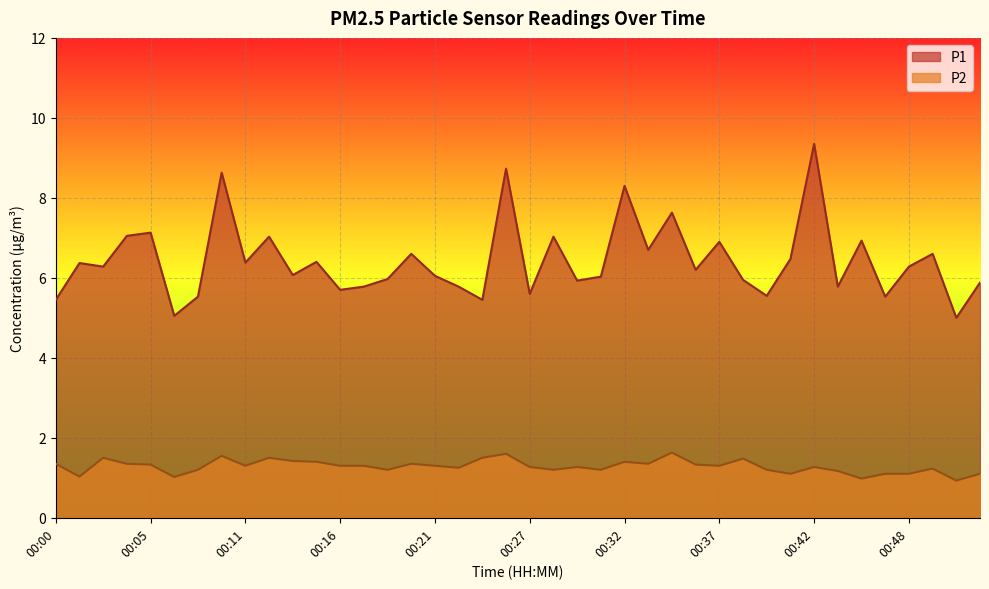

Which series has the widest spread of values?

P1